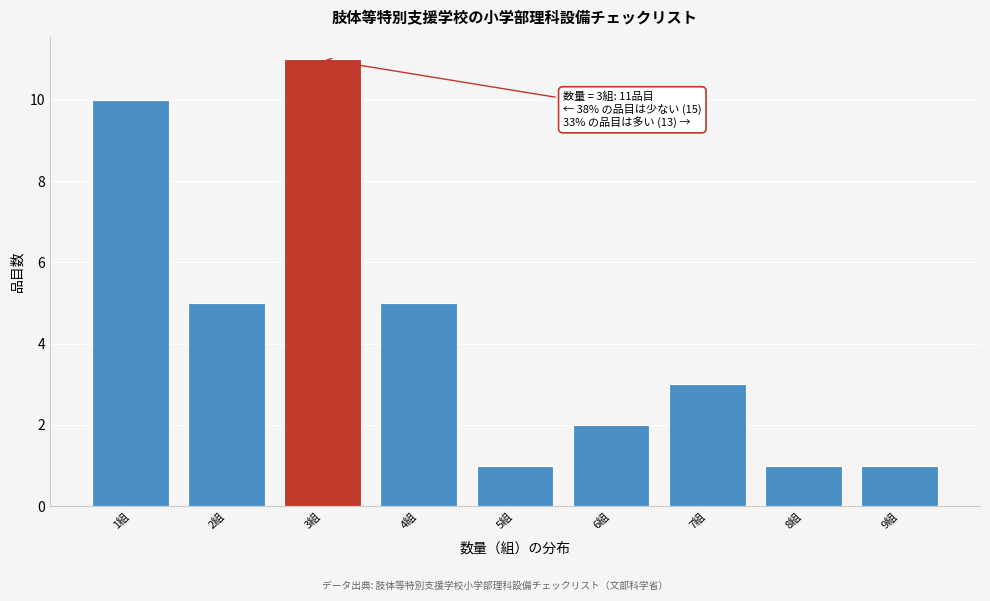

Reading left to right, list all the values displayed in this chart.

1組=10	2組=5	3組=11	4組=5	5組=1	6組=2	7組=3	8組=1	9組=1